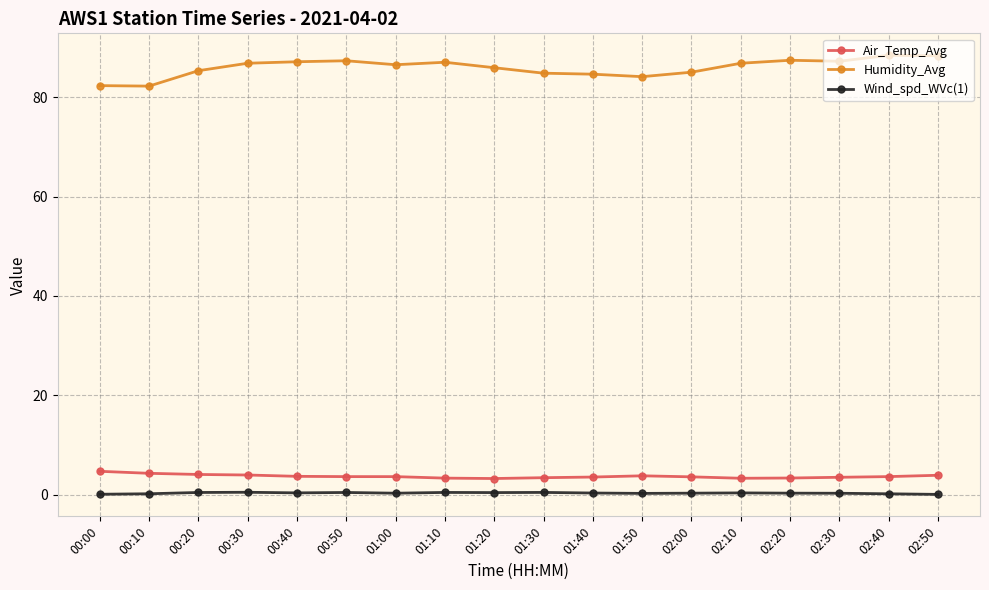

What is the label of the 7th point from the right?

01:50